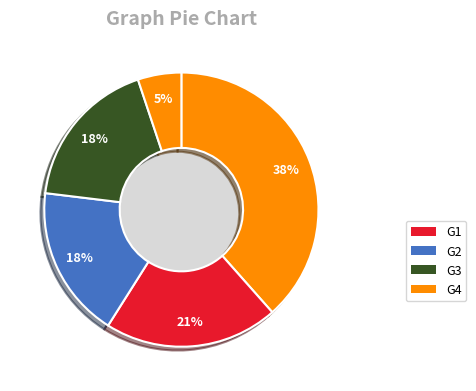

How many segments does this pie chart have?

5